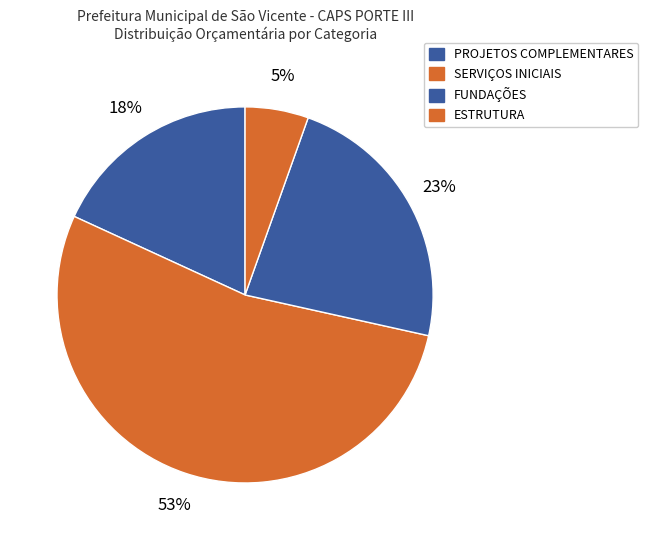

Does any single category account for the majority?

Yes